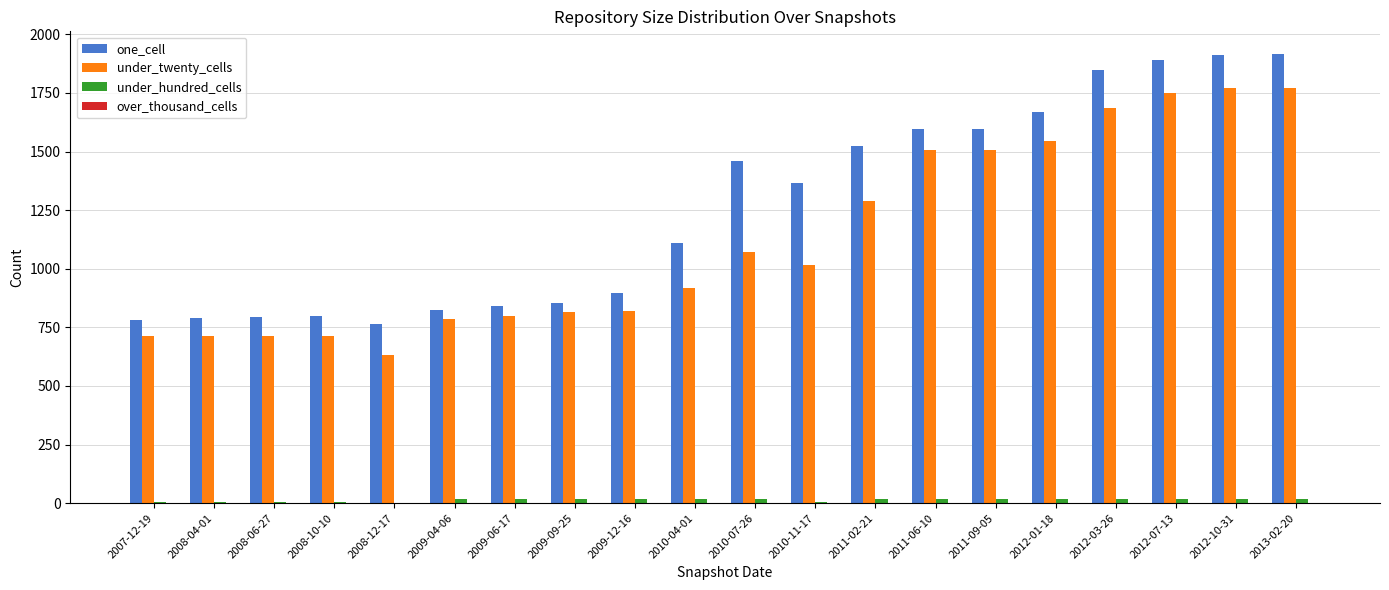

Between 2010-07-26 and 2012-07-13, which series saw the biggest shift?

under_twenty_cells